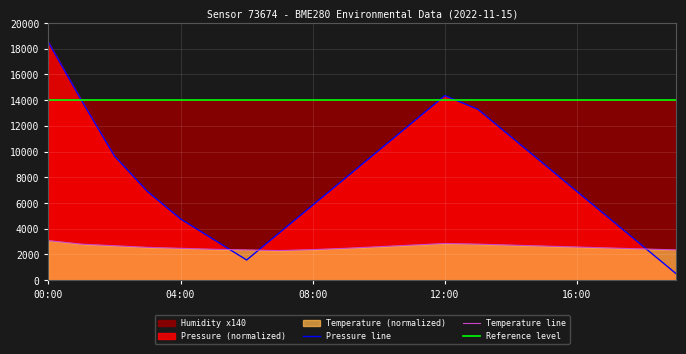

Is it true that Pressure line equals 18500.0 at 00:00?

True